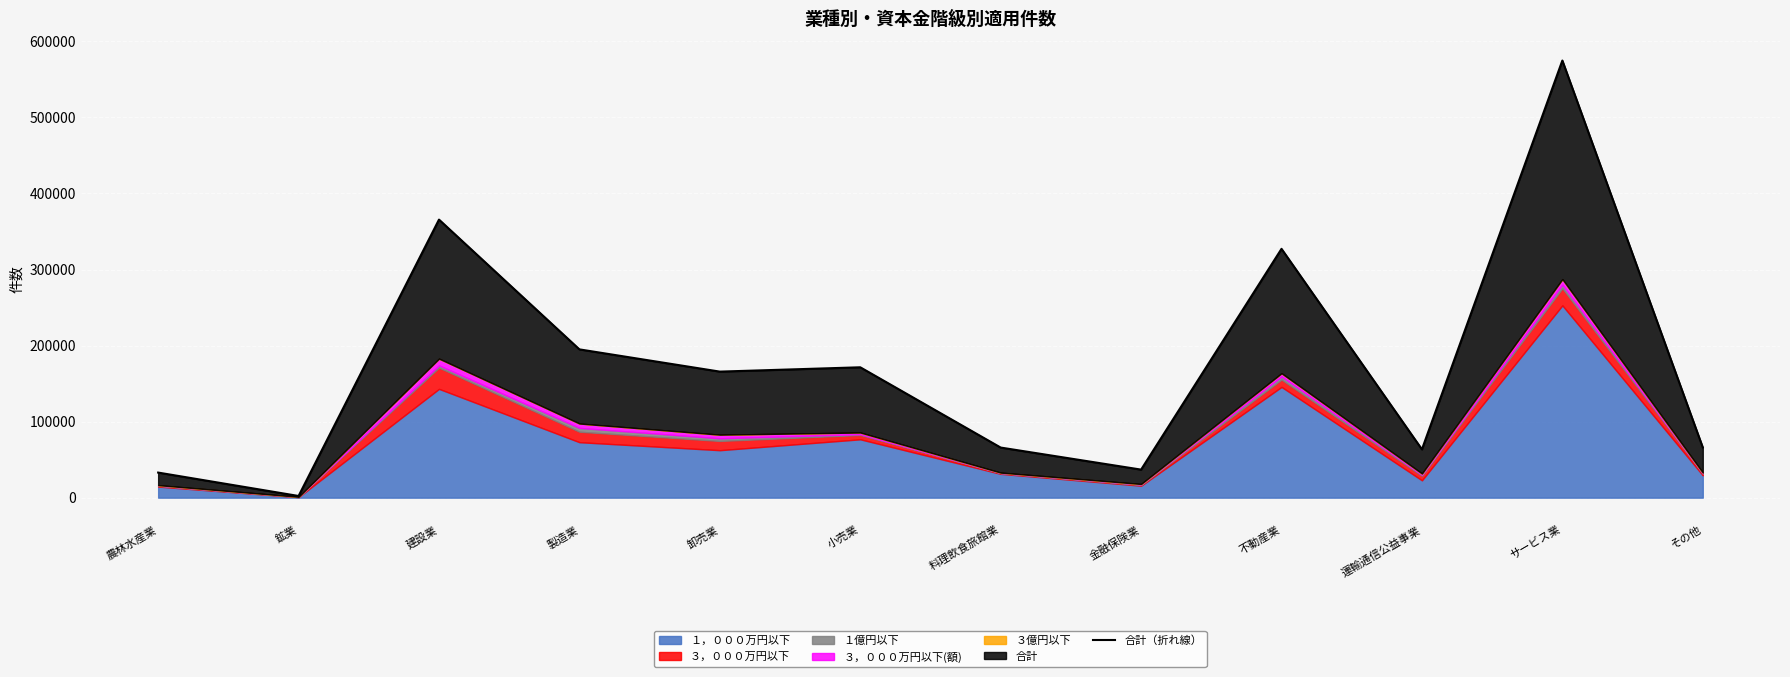

What is the value of the 2nd point from the left?

2210